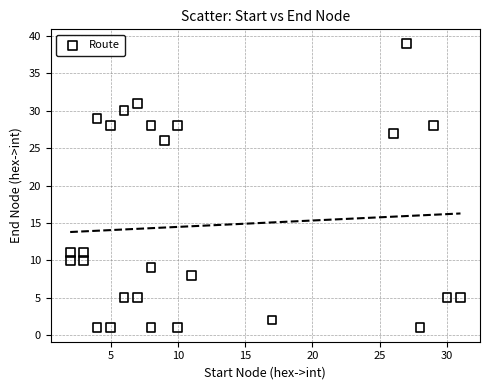

What Y value in the scatter plot is closest to 20?

26